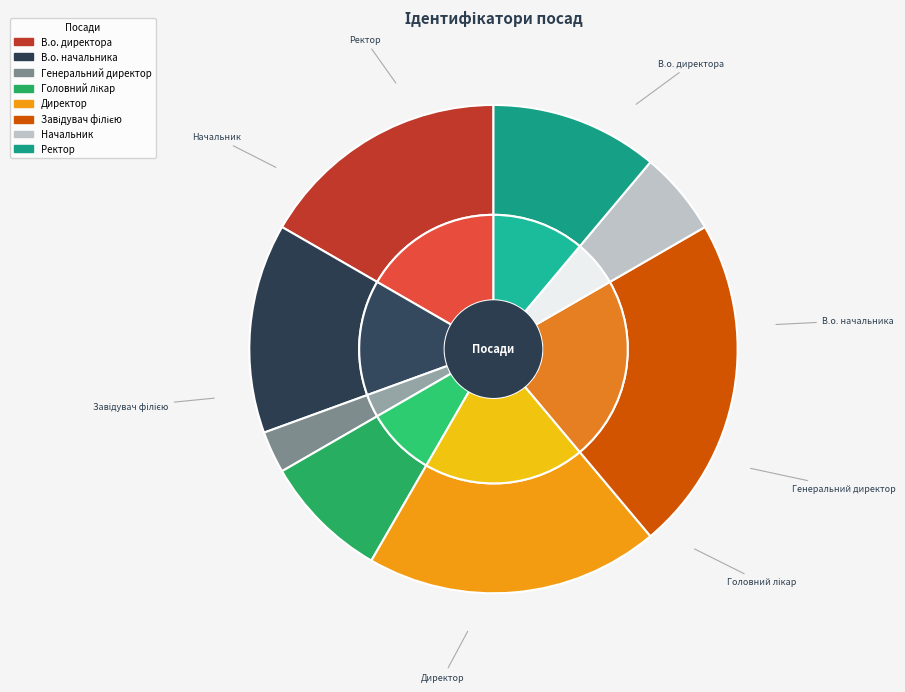

What percentage is the Ректор slice, to the nearest percent?

11%